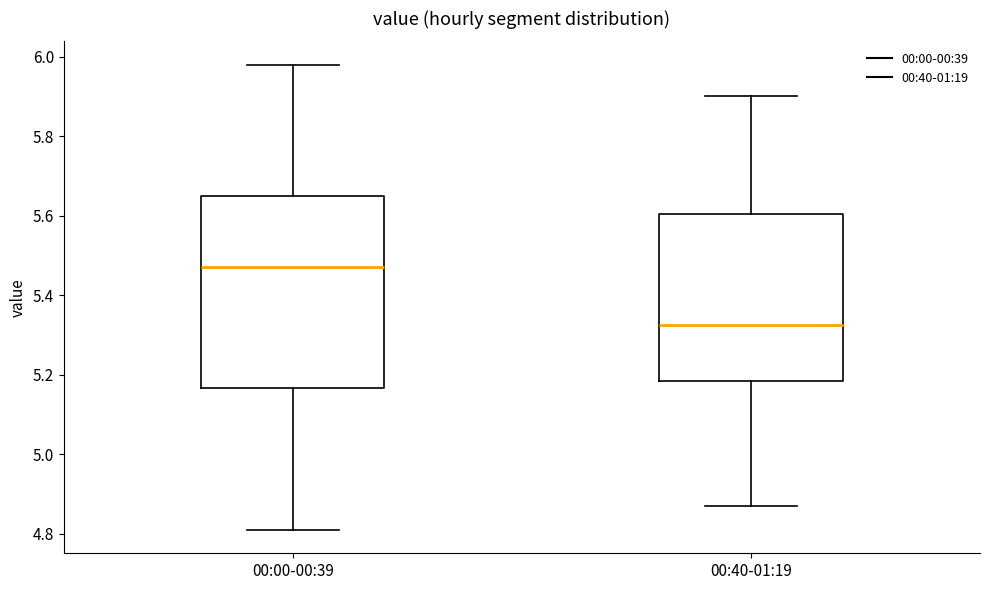

Which box has the highest median line?

00:00-00:39